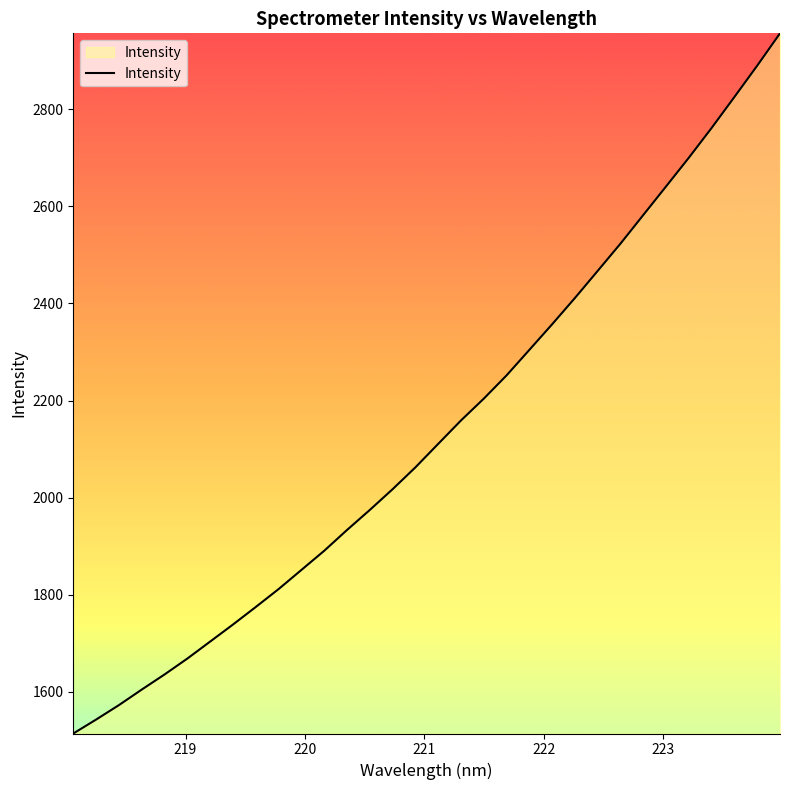

What is the minimum value shown in the chart?

1514.5